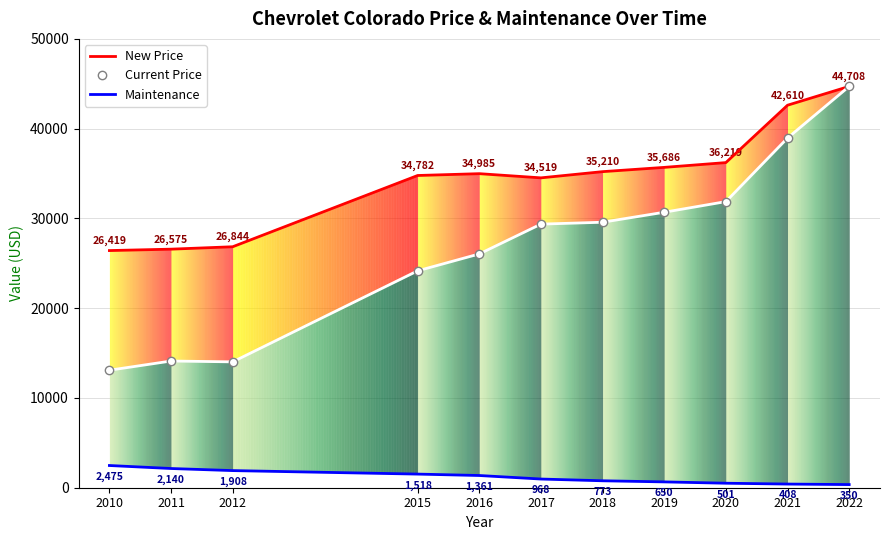

Which has a higher value, 2019 or 2017?

2019